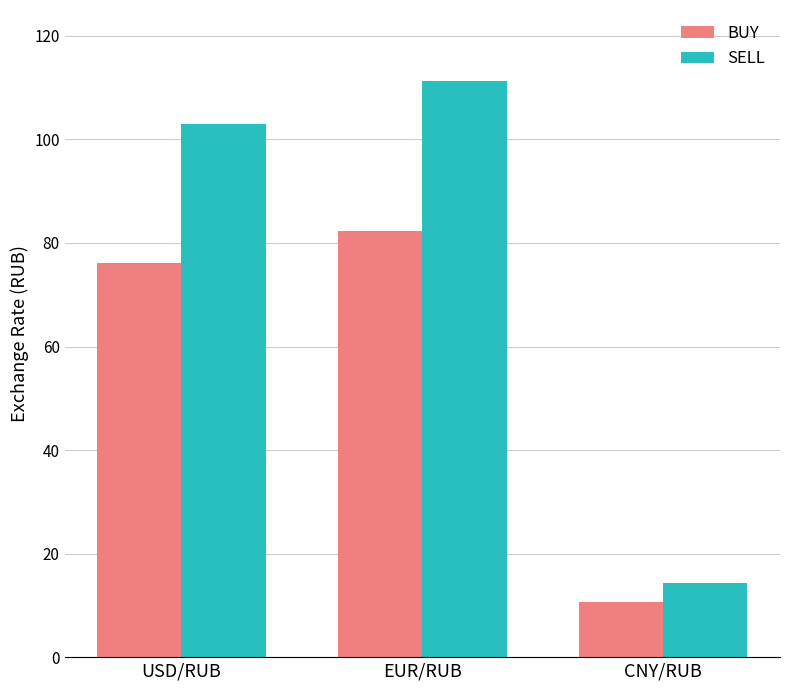

The value of BUY at USD/RUB is 50.9. True or false?

False